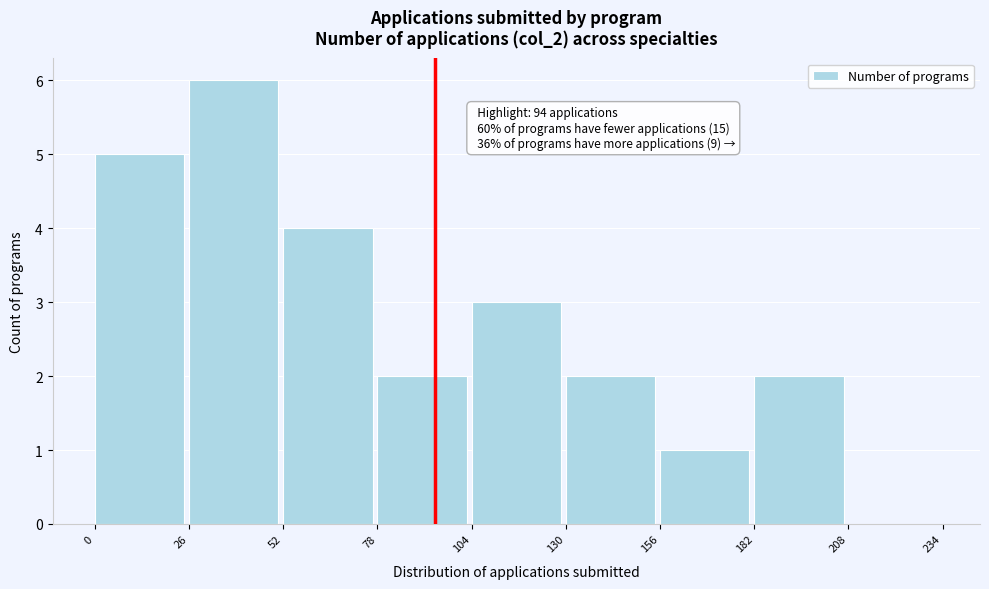

Which range on the x-axis has the tallest bar?

26 to 52